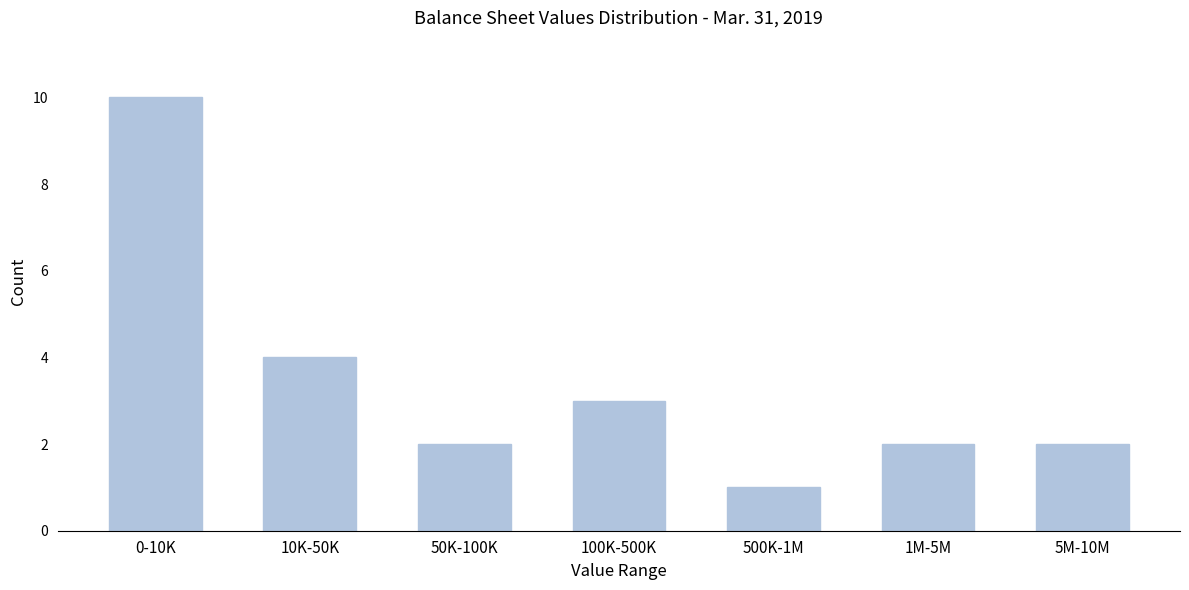

Reading left to right, extract all data points from this chart.

10	4	2	3	1	2	2